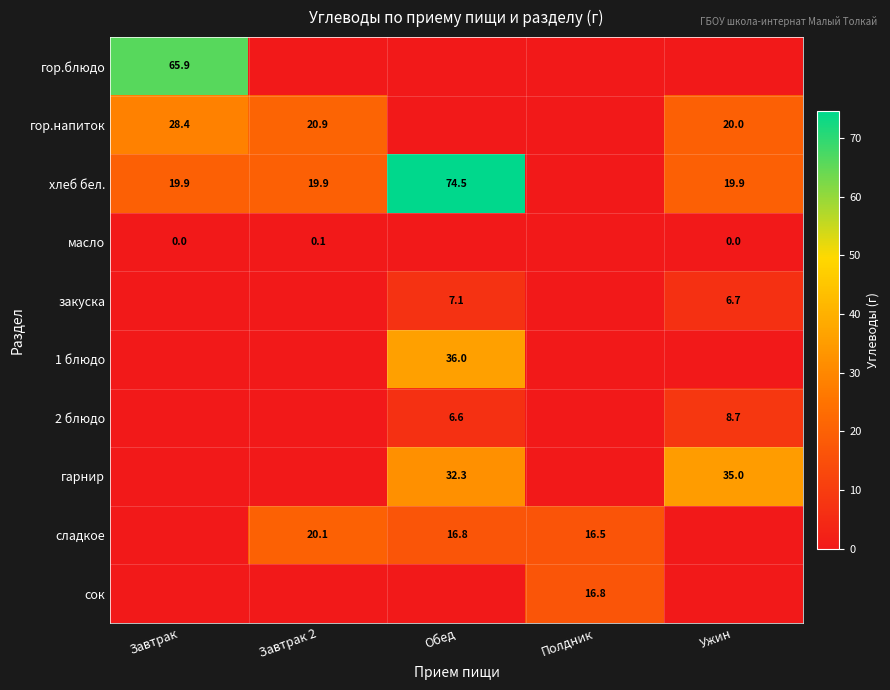

What is the difference between the гор.напиток values at Завтрак and Завтрак 2?

7.5